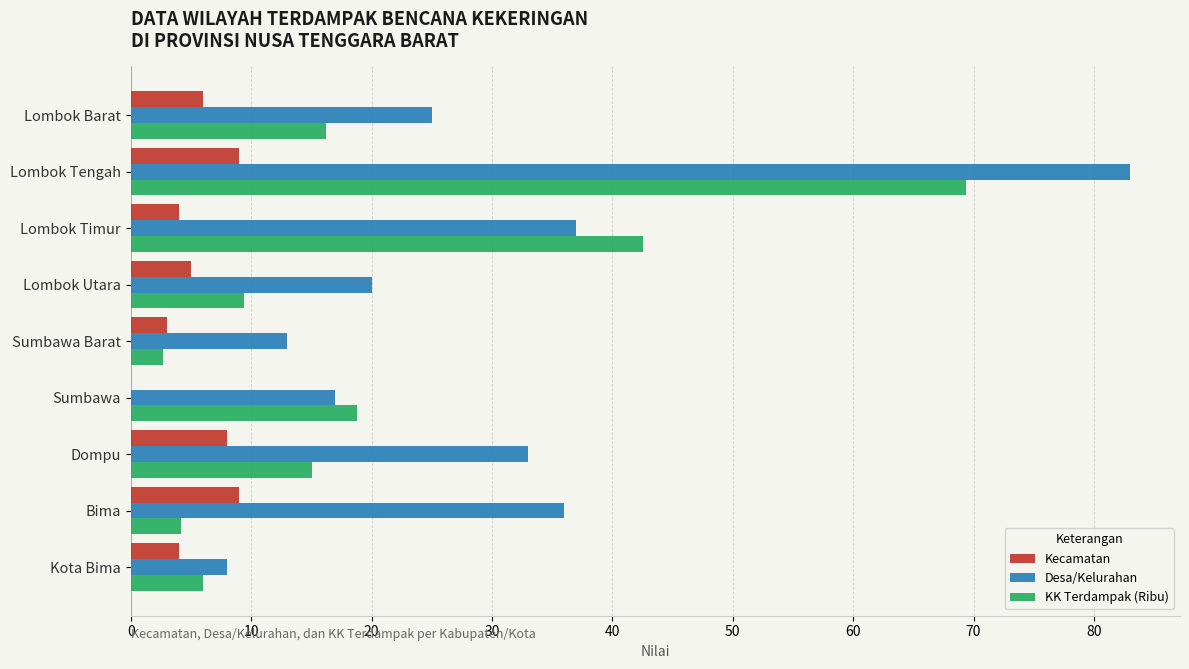

The Kecamatan series shows 3.6 at Lombok Tengah. True or false?

False